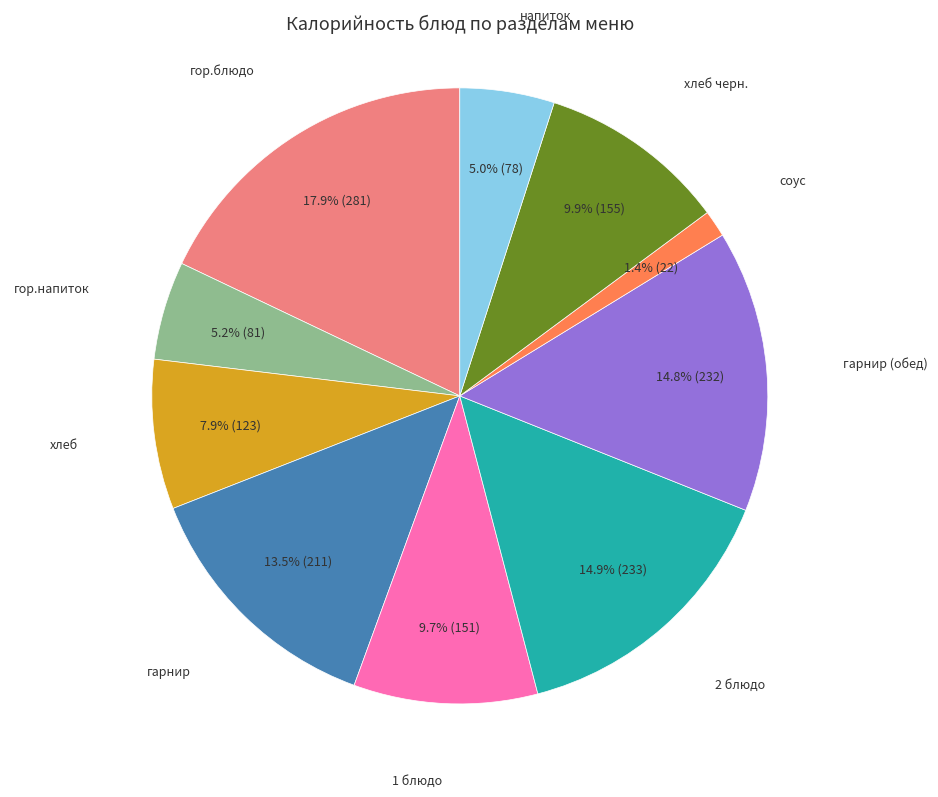

Is there any slice that represents more than half of the pie?

No